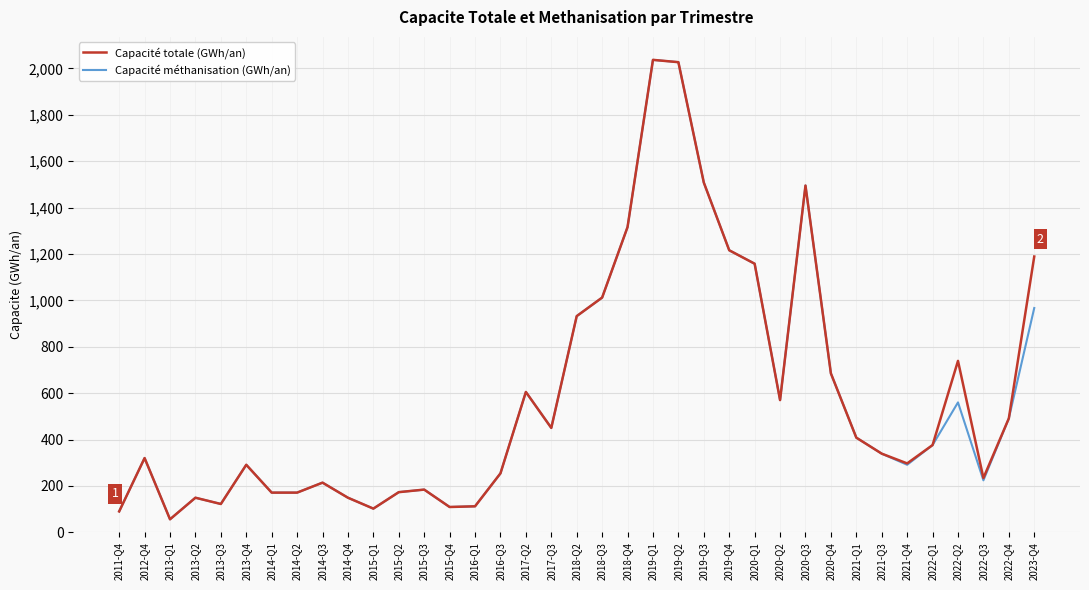

What is the highest value of the Capacité méthanisation (GWh/an) series?

2037